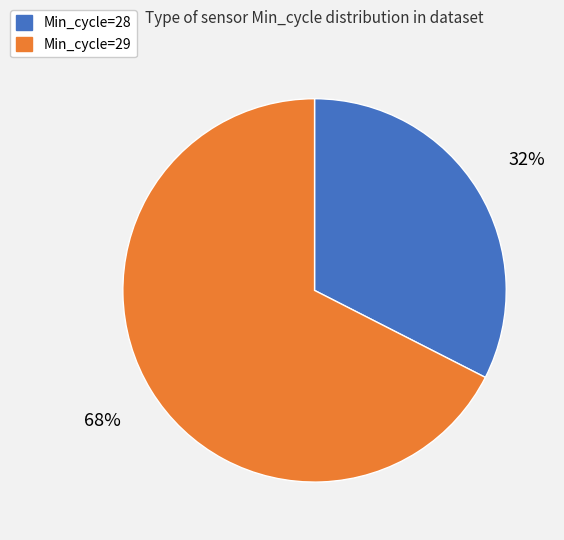

Is there any slice that represents more than half of the pie?

Yes